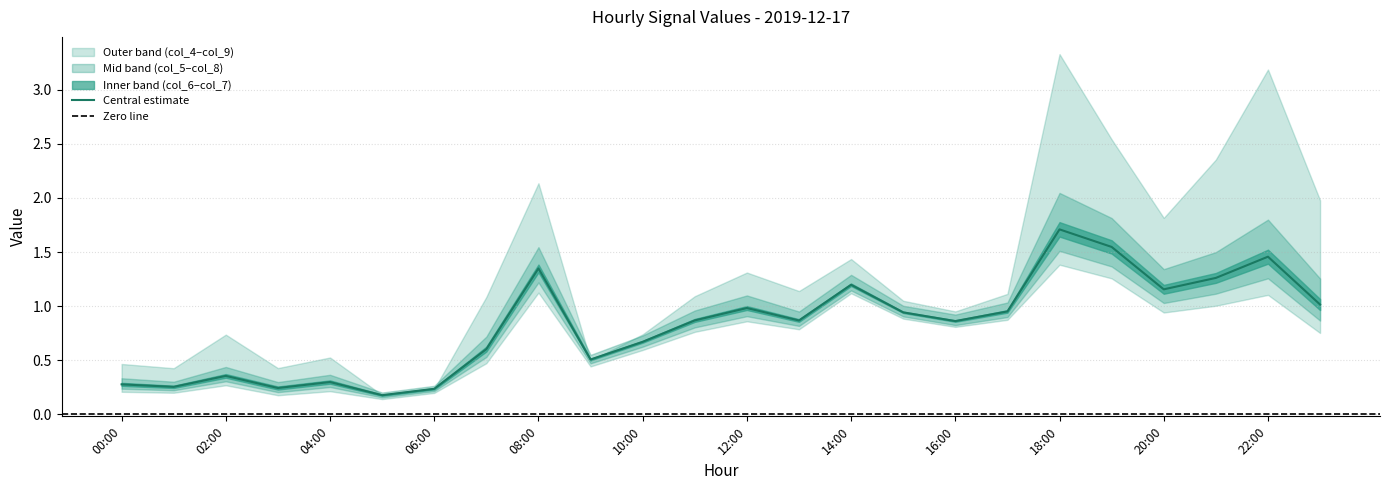

Is this an area chart (filled region under the line)?

No